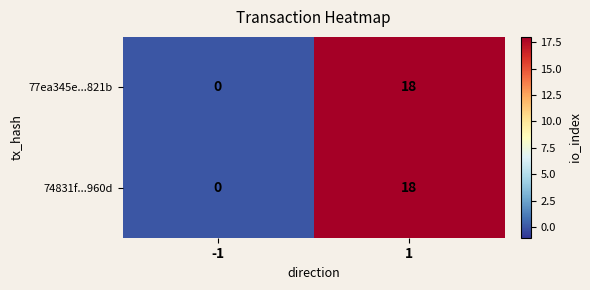

What is the approximate value of 74831f...960d at 1, to the nearest 10?

20